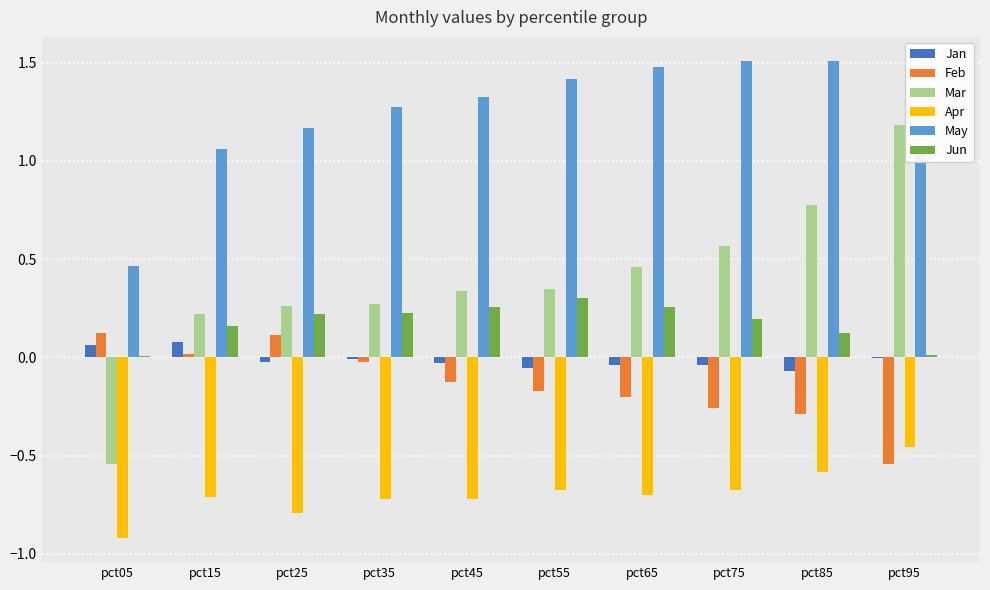

What is the maximum value shown in the chart?

1.5